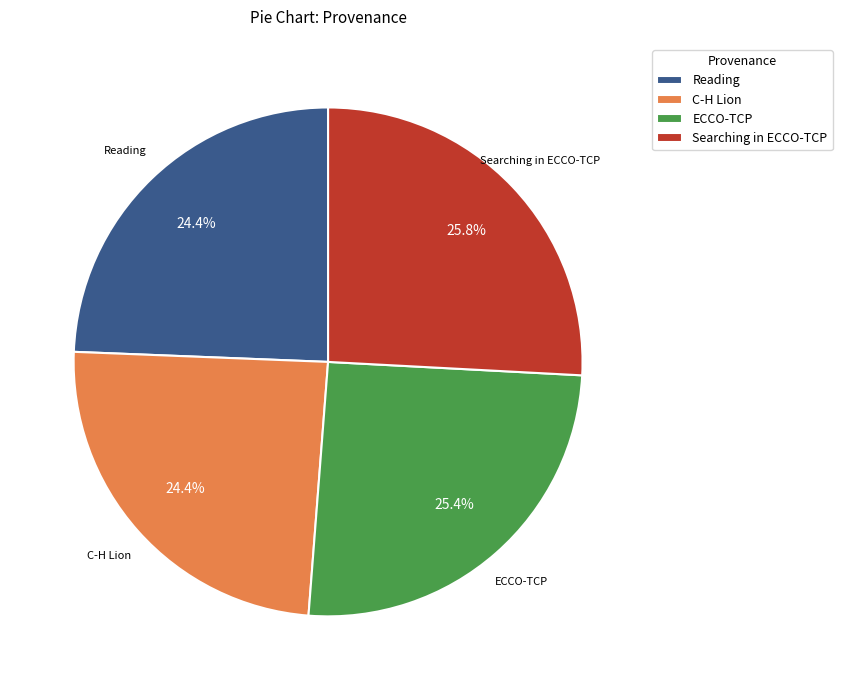

Which has a higher value, ECCO-TCP or C-H Lion?

ECCO-TCP